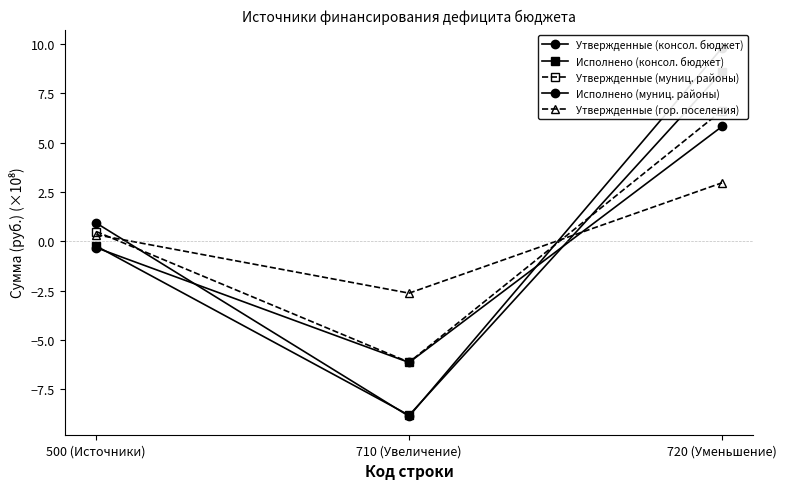

List the series in order of their peak value, lowest first.

Утвержденные (гор. поселения), Исполнено (муниц. районы), Утвержденные (муниц. районы), Исполнено (консол. бюджет), Утвержденные (консол. бюджет)